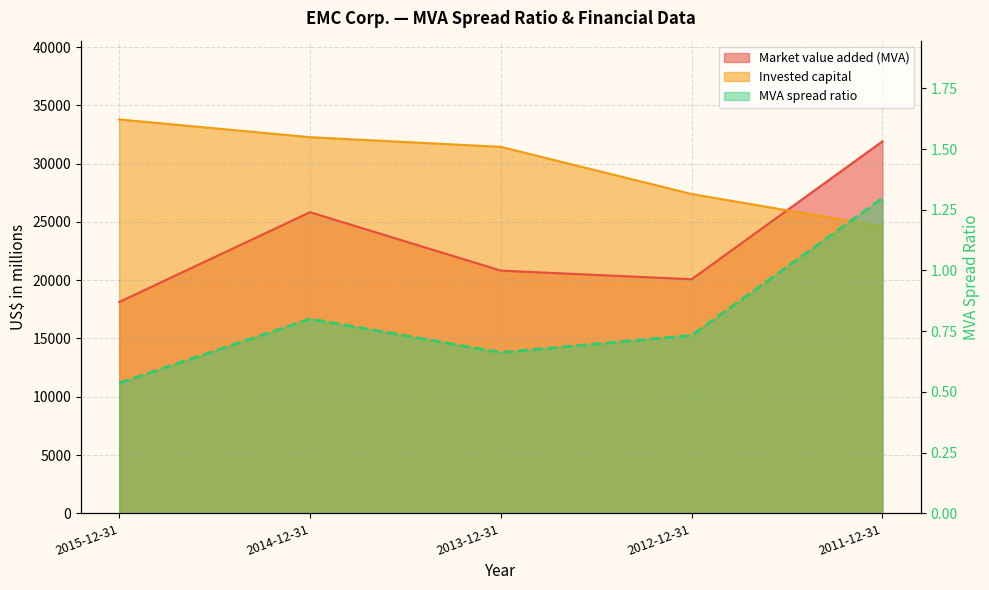

Which has a higher value, 2015-12-31 or 2012-12-31?

2012-12-31